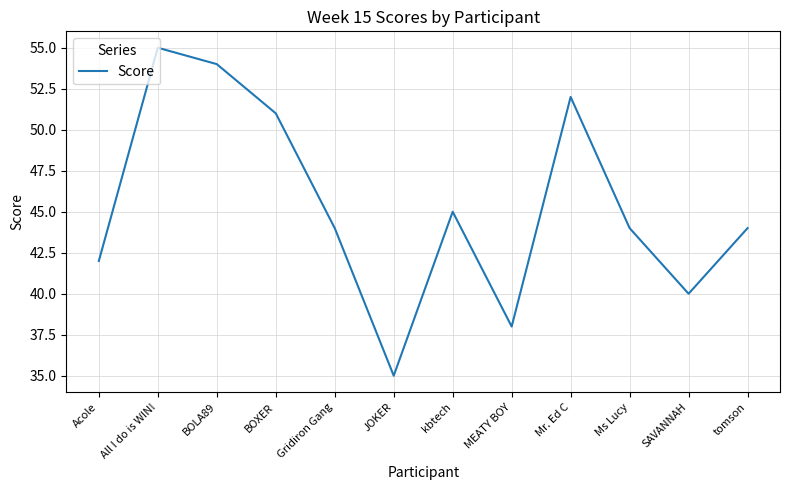

What is the change in value from BOXER to SAVANNAH?

-11